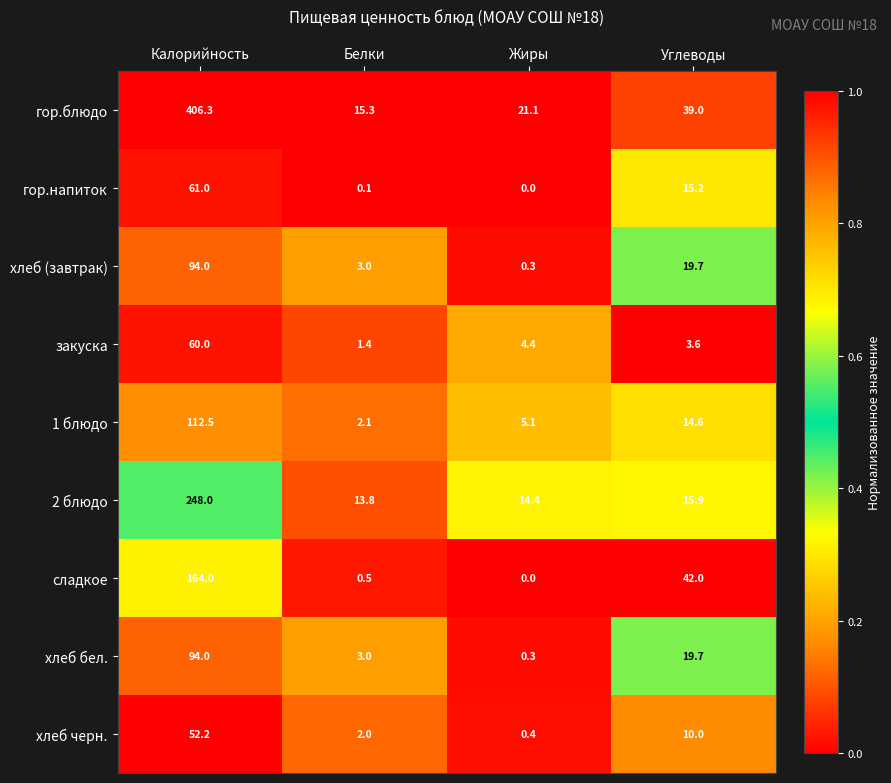

At which category is the sum across all series the highest?

Калорийность